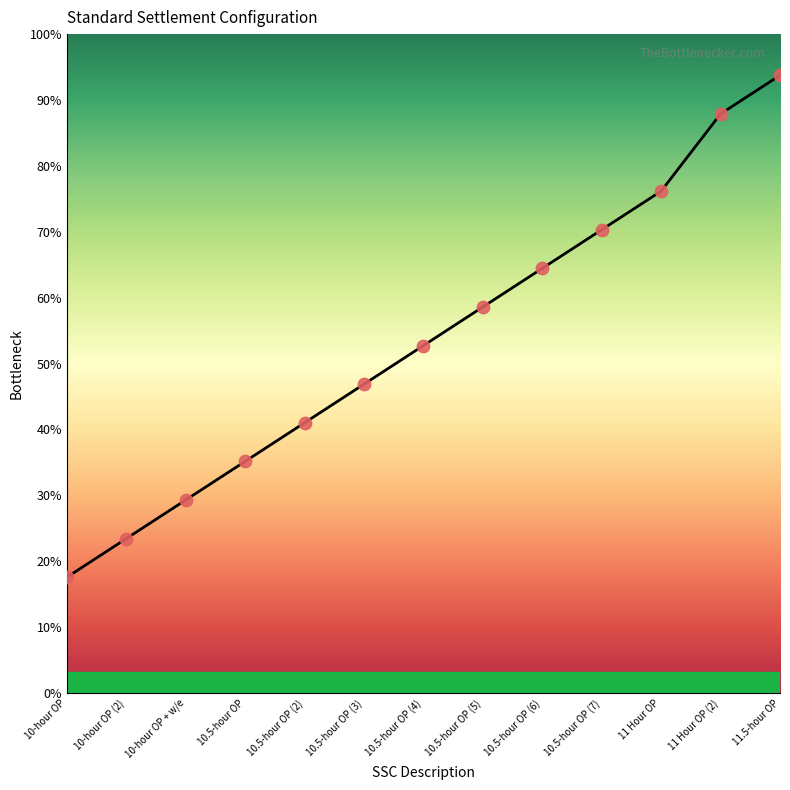

What is the ratio of the value at 11 Hour OP (2) to the value at 10.5-hour OP (5)?

1.5